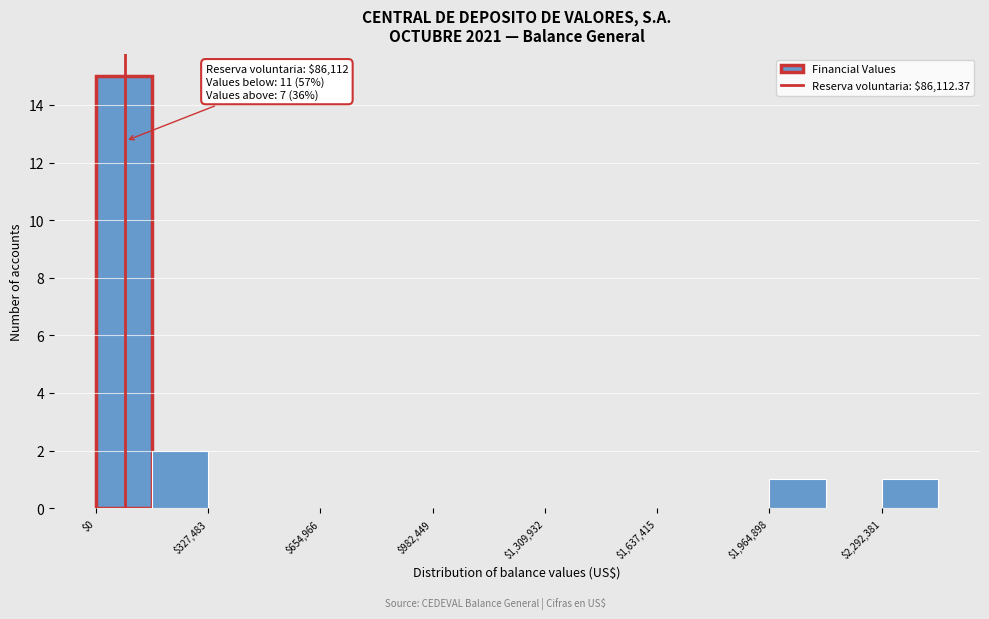

Around what value on the x-axis is the tallest bar? Give the approximate position of its centre, as read against the axis.

100000